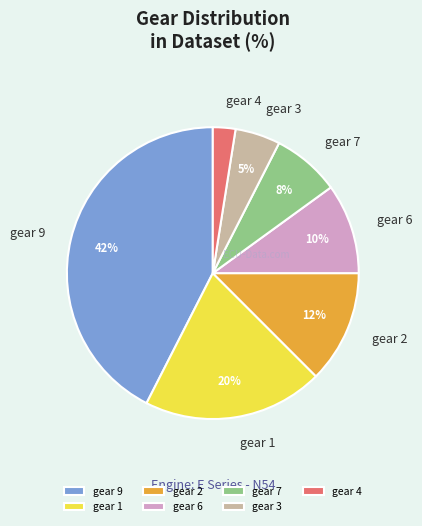

Does gear 6 account for over 50% of the chart?

No